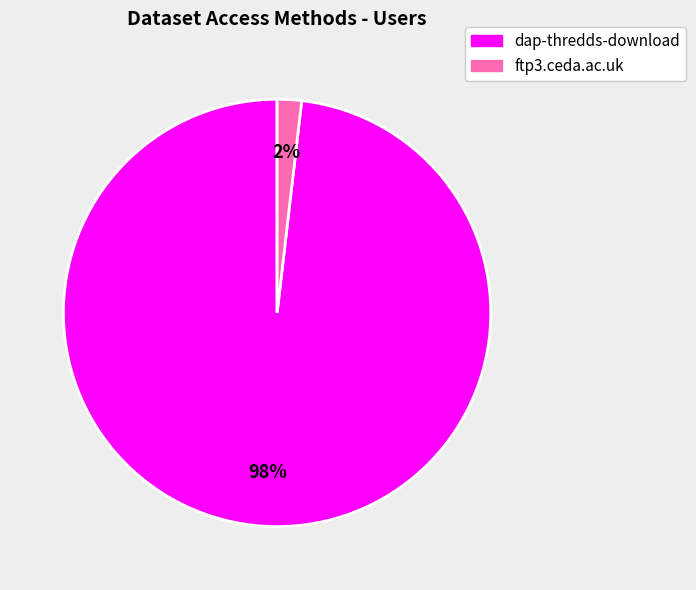

Which slice is the smallest?

ftp3.ceda.ac.uk